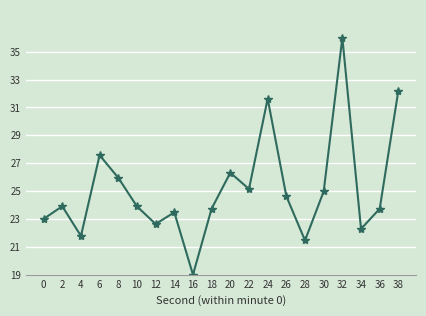

Reading left to right, what are all the values shown in this chart?

0=23.0	2=23.9	4=21.8	6=27.6	8=26.0	10=23.9	12=22.6	14=23.5	16=19.0	18=23.7	20=26.3	22=25.1	24=31.6	26=24.6	28=21.5	30=25.0	32=36.0	34=22.3	36=23.7	38=32.2